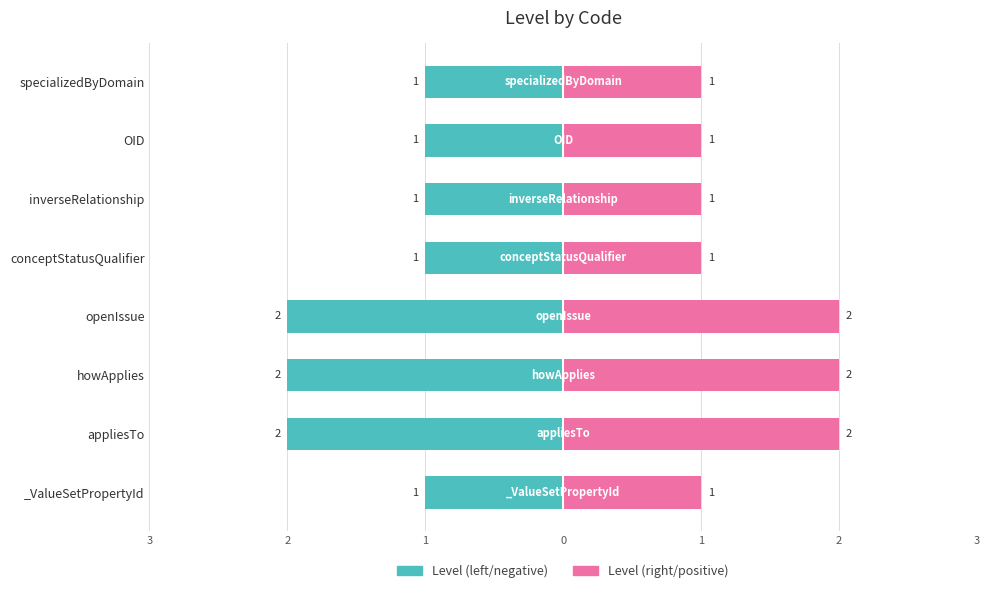

Is it true that Level (right) equals 2 at OID?

False